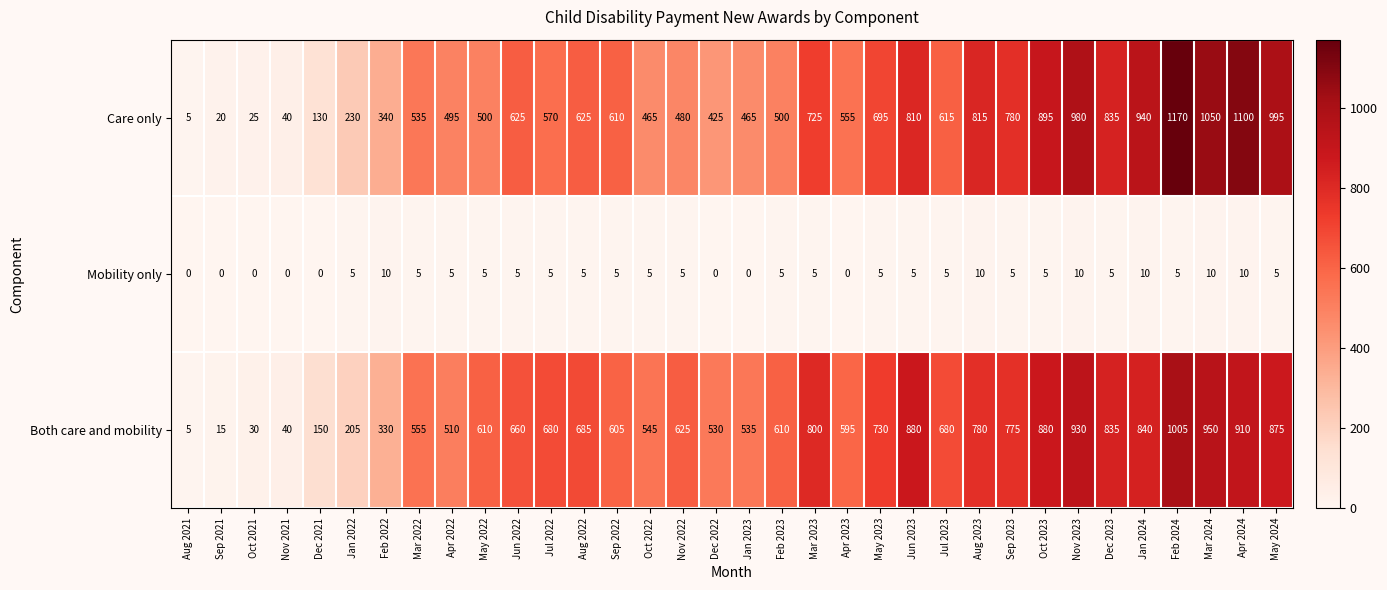

What is the lowest value of the Care only series?

5